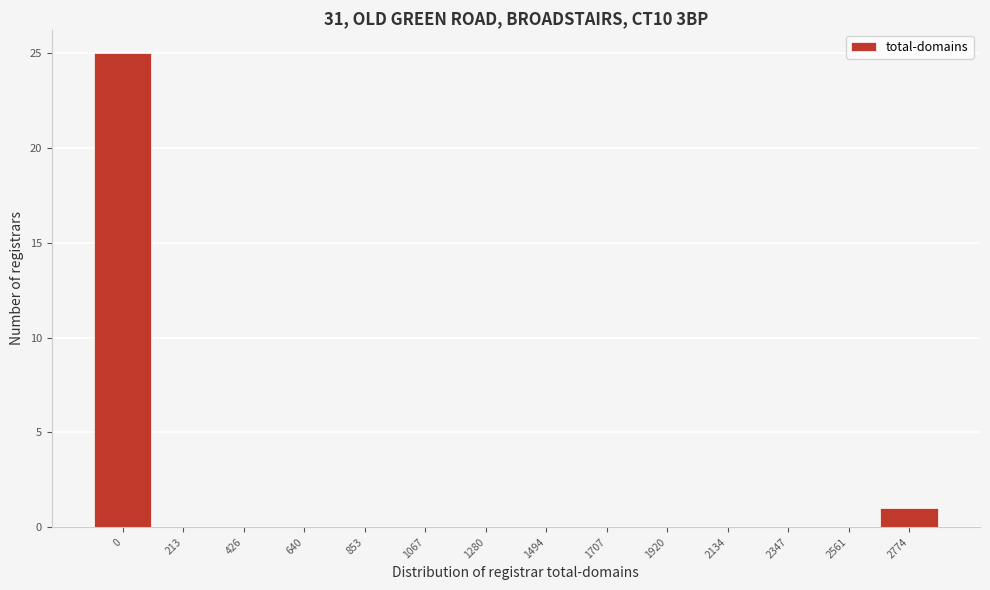

Reading left to right, extract all data points from this chart.

0=25	213=0	426=0	640=0	853=0	1067=0	1280=0	1494=0	1707=0	1920=0	2134=0	2347=0	2561=0	2774=1